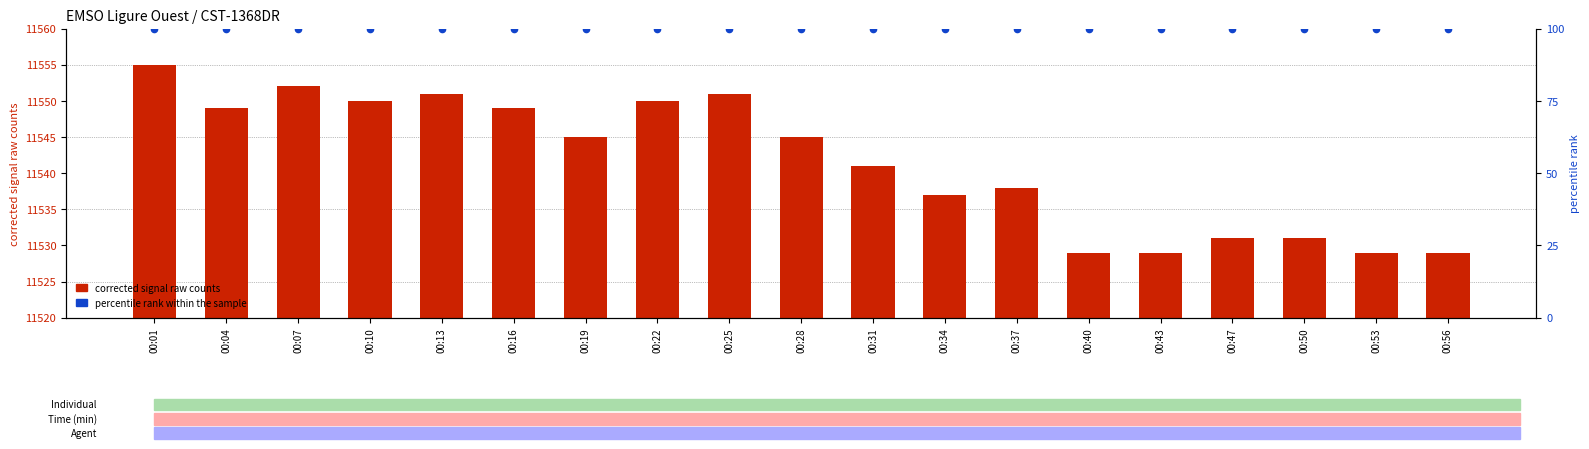

Which series contains the highest Y value?

corrected signal raw counts